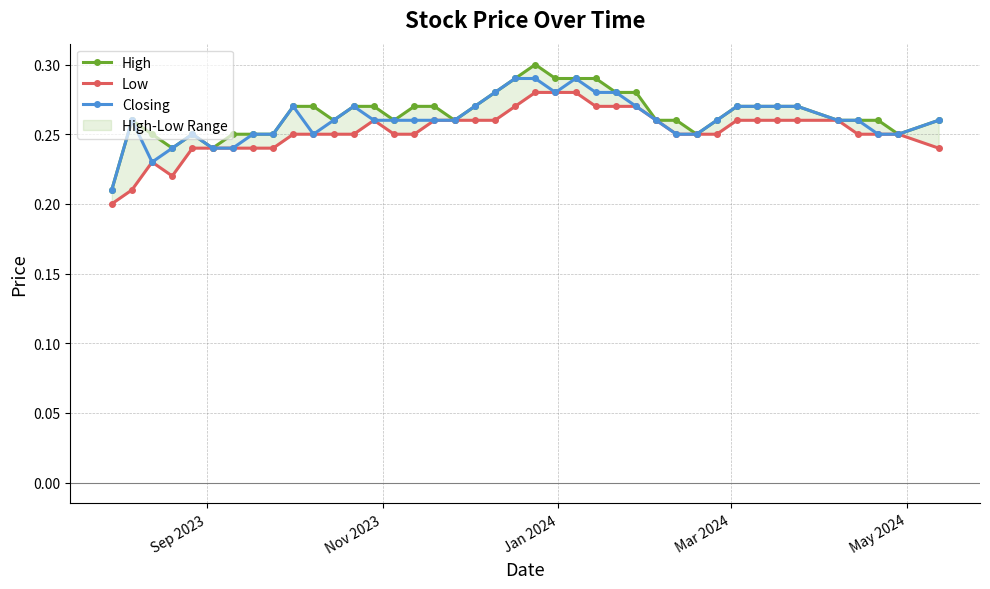

How many Closing values are between 0 and 1?

40